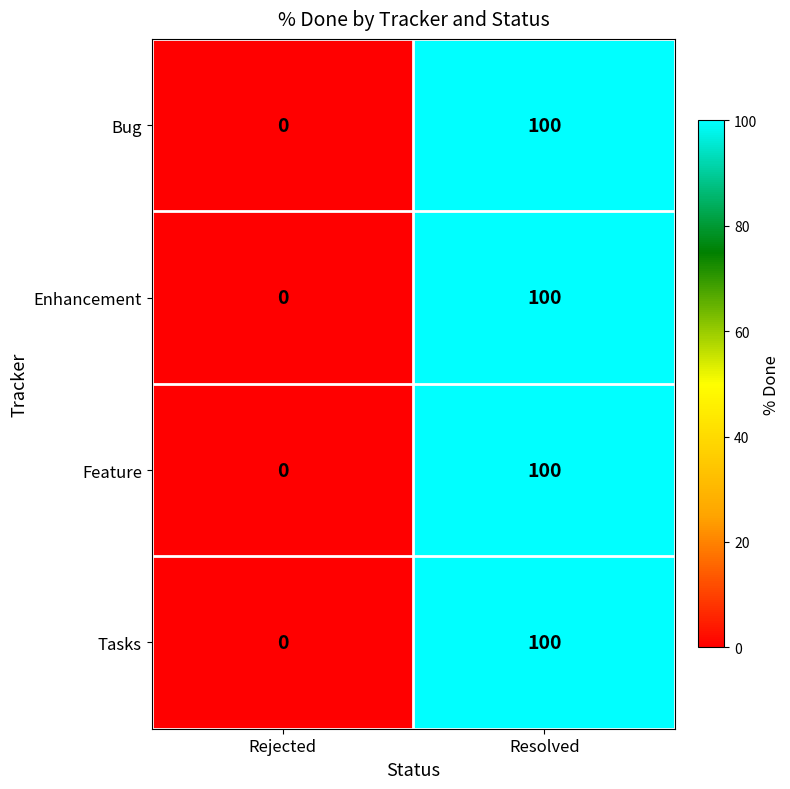

The value of Bug at Rejected is 0. True or false?

True